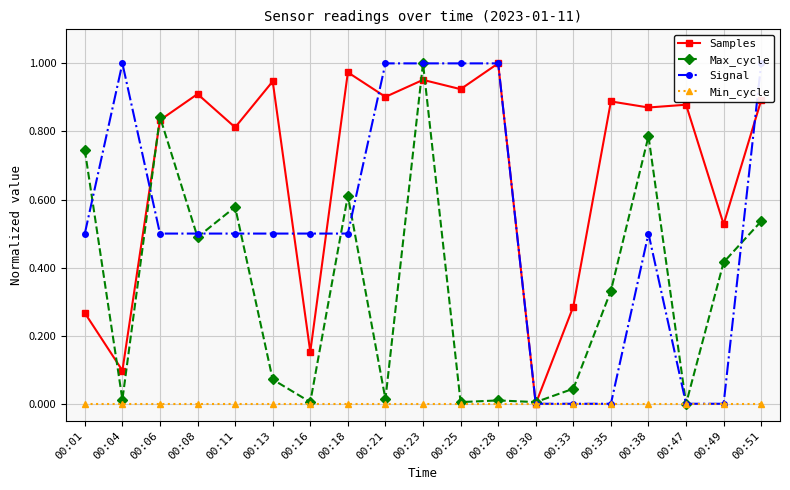

The Min_cycle series shows 0.0 at 00:04. True or false?

True